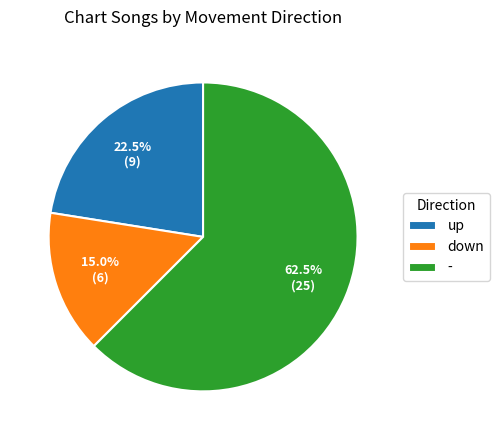

True or false: down accounts for 29% of the total.

False